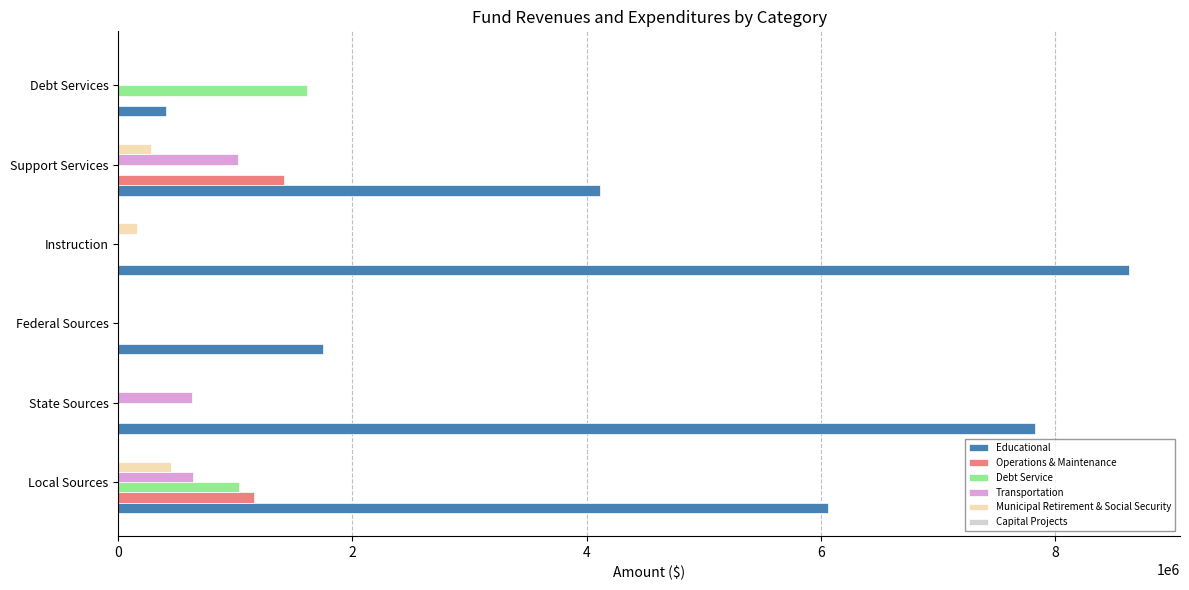

Is it true that Debt Service equals 1612163 at Debt Services?

True